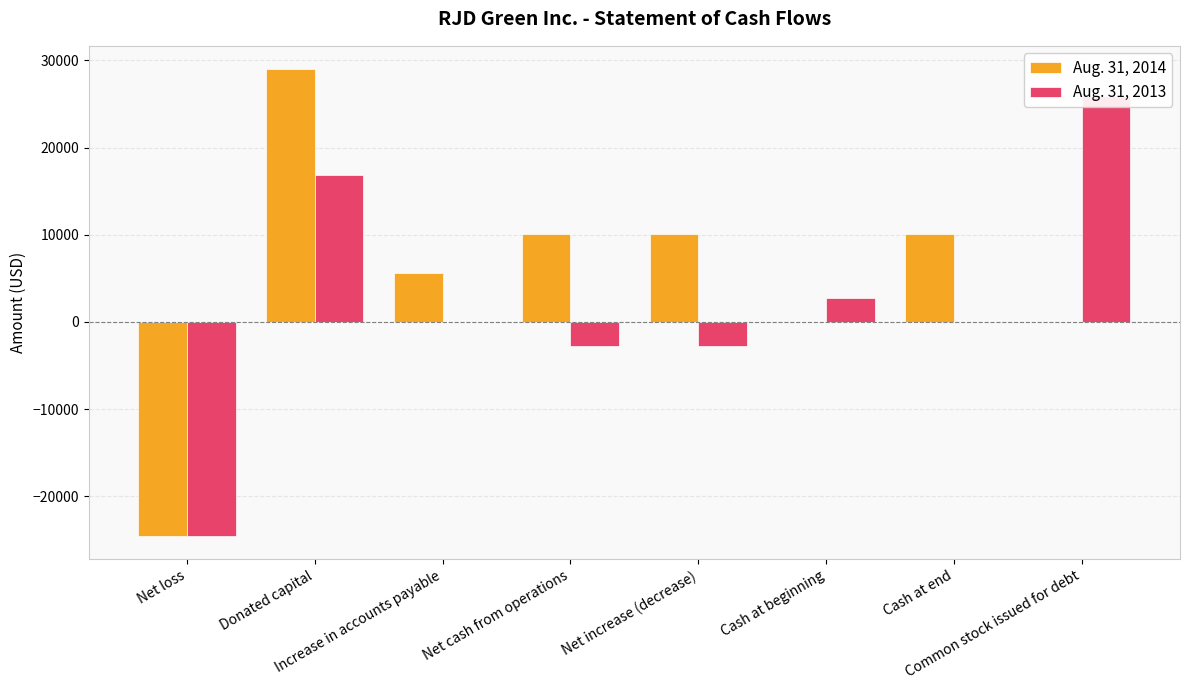

What is the lowest value of the Aug. 31, 2014 series?

-24529